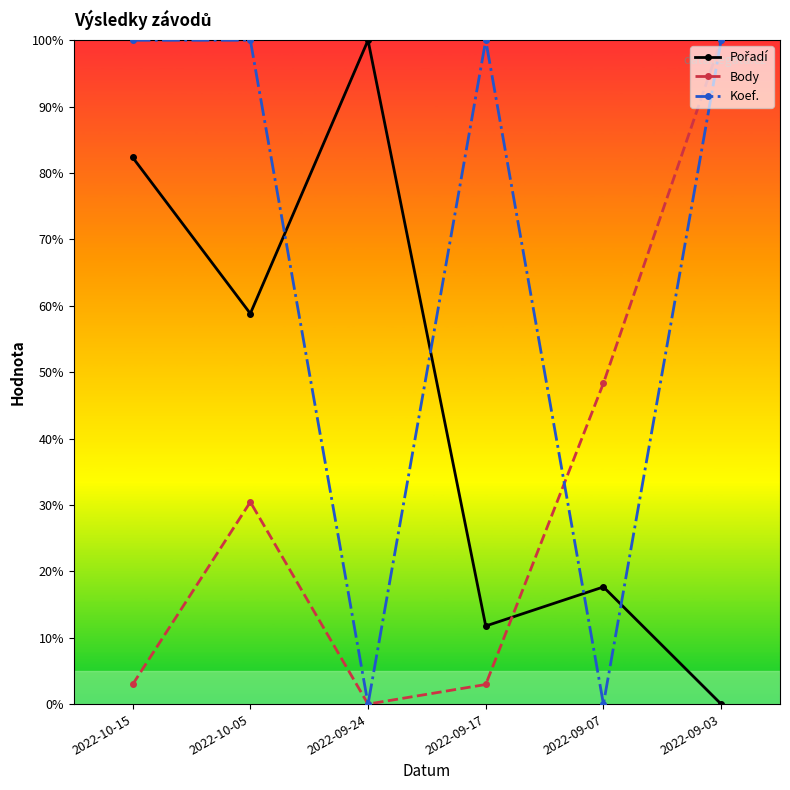

Which series changed the most between 2022-10-05 and 2022-09-17?

Pořadí